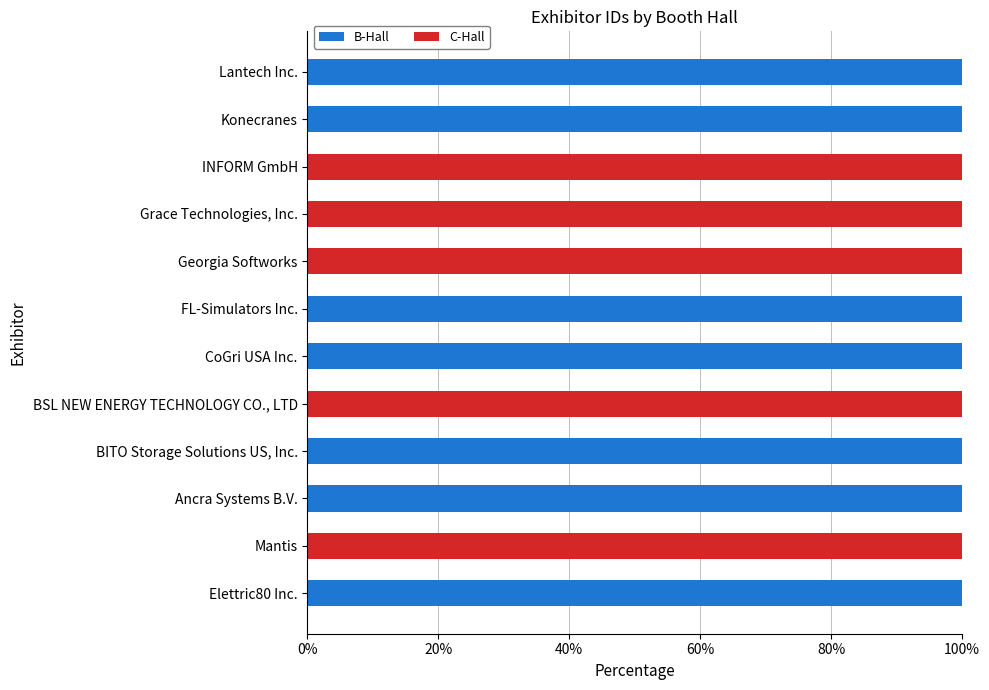

True or false: B-Hall has a value of 0 at Georgia Softworks.

True